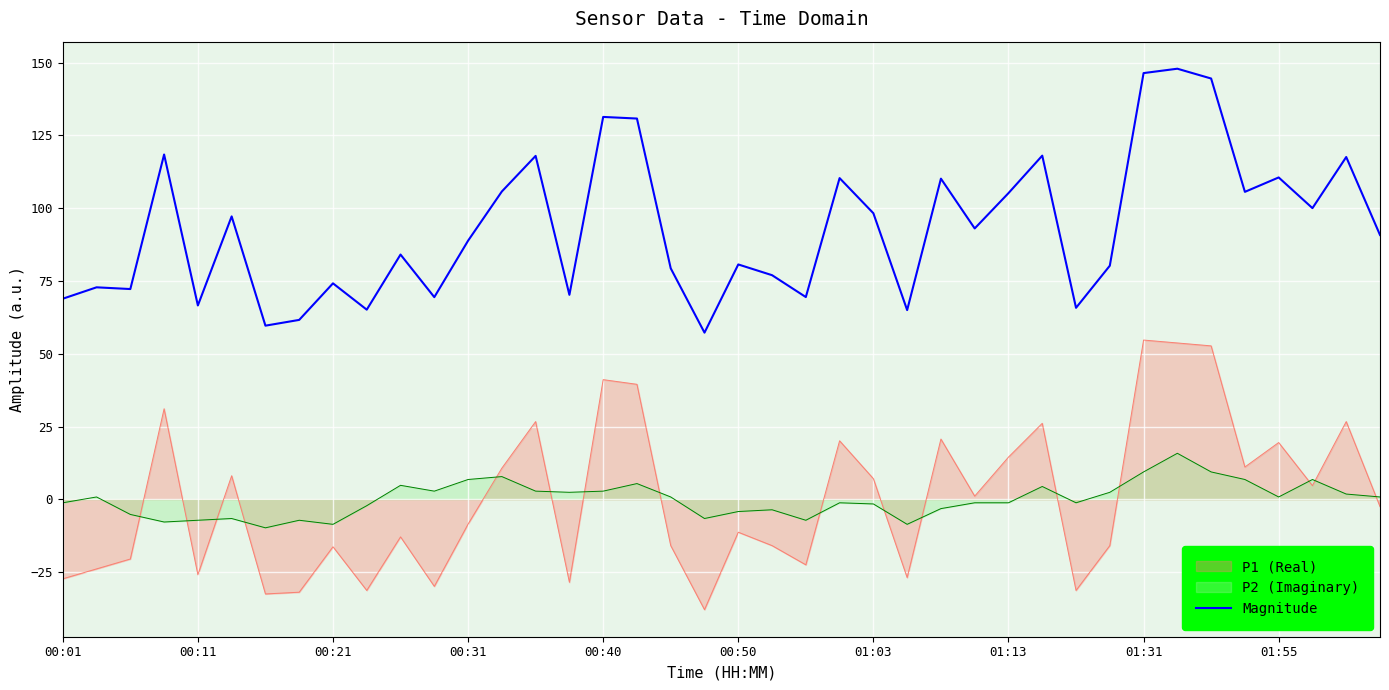

List the series in order of their peak value, highest first.

Magnitude, P1 (Real), P2 (Imaginary)